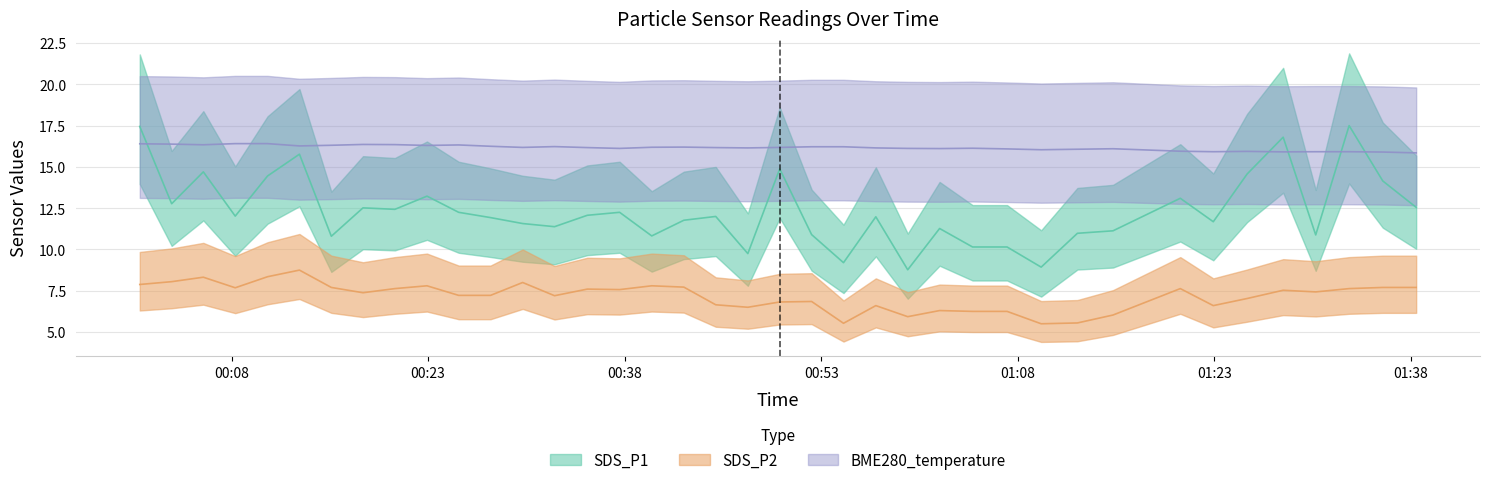

Reading left to right, extract all data points from this chart.

SDS_P1: 17.4	12.8	14.7	12.0	14.4	15.8	10.8	12.5	12.4	13.2	12.2	11.9	11.6	11.4	12.1	12.2	10.8	11.8	12.0	9.8	14.9	10.9	9.2	12.0	8.8	11.3	10.2	10.2	8.9	11.0	11.1	13.1	11.7	14.6	16.8	10.9	17.5	14.2	12.6
SDS_P2: 7.9	8.1	8.3	7.7	8.3	8.8	7.7	7.4	7.6	7.8	7.2	7.2	8.0	7.2	7.6	7.6	7.8	7.7	6.7	6.5	6.8	6.8	5.5	6.6	5.9	6.3	6.2	6.2	5.5	5.5	6.0	7.6	6.6	7.0	7.5	7.4	7.6	7.7	7.7
BME280_temperature: 16.4	16.4	16.3	16.4	16.4	16.3	16.3	16.4	16.4	16.3	16.3	16.2	16.2	16.2	16.2	16.1	16.2	16.2	16.2	16.1	16.2	16.2	16.2	16.1	16.1	16.1	16.1	16.1	16.0	16.1	16.1	15.9	15.9	15.9	15.9	15.9	15.9	15.9	15.8